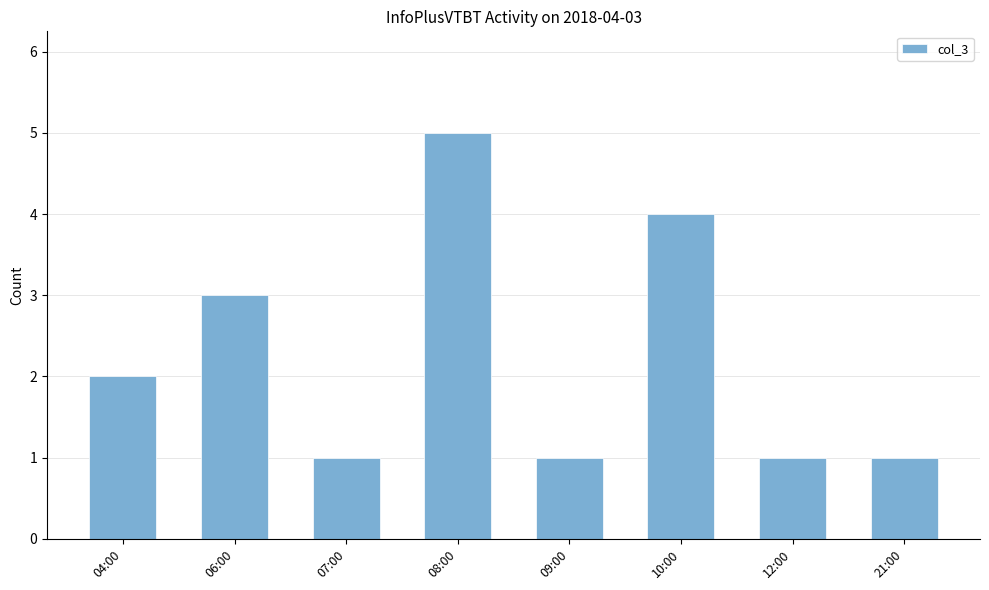

Approximately how many times larger is the value at 04:00 compared to 21:00?

2.0